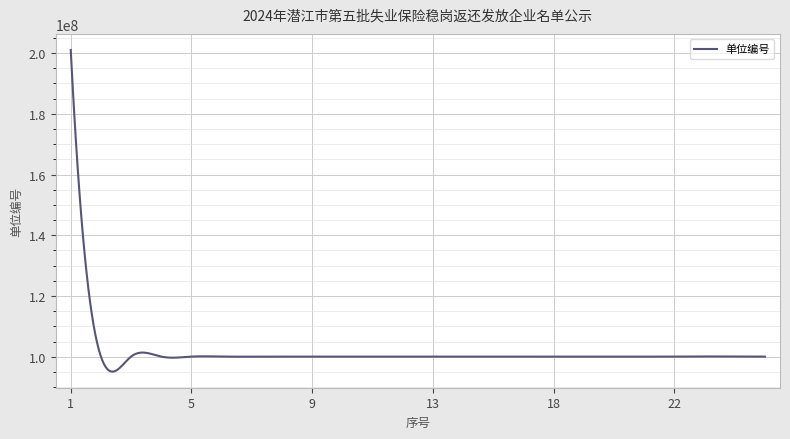

What is the difference between the maximum and minimum values?

105904094.2